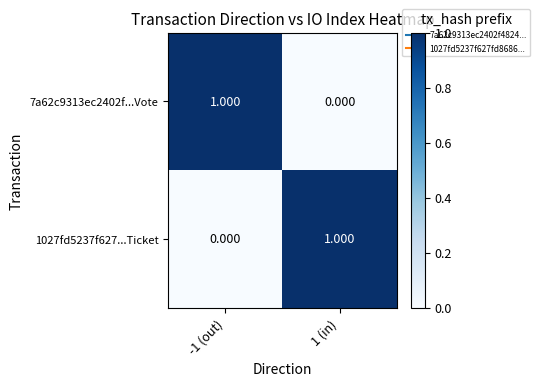

Is the value of 7a62c9313ec2402f...Vote at 1 (in) greater than the value of 1027fd5237f627...Ticket at 1 (in)?

No